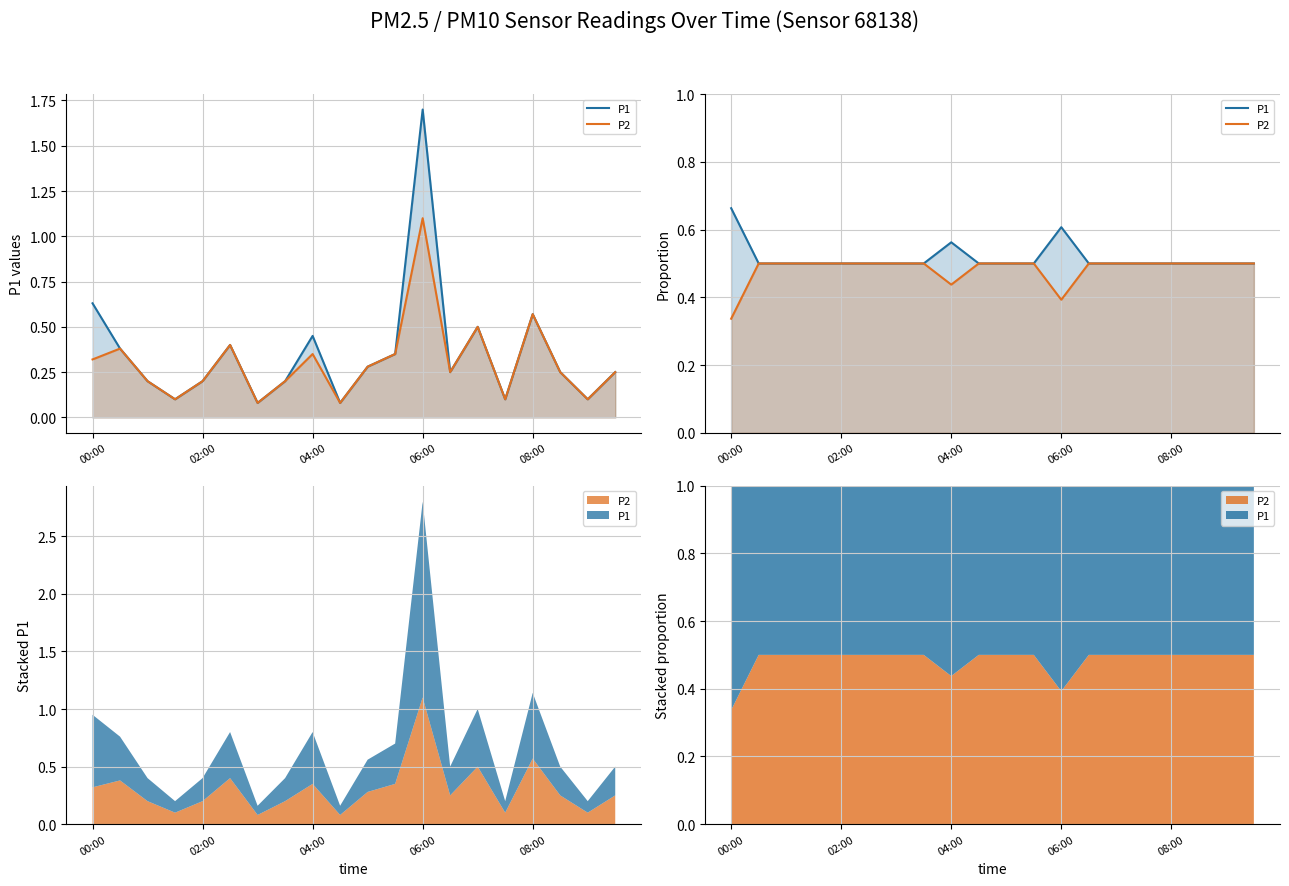

How many interior local valleys does the P2 series have?

2